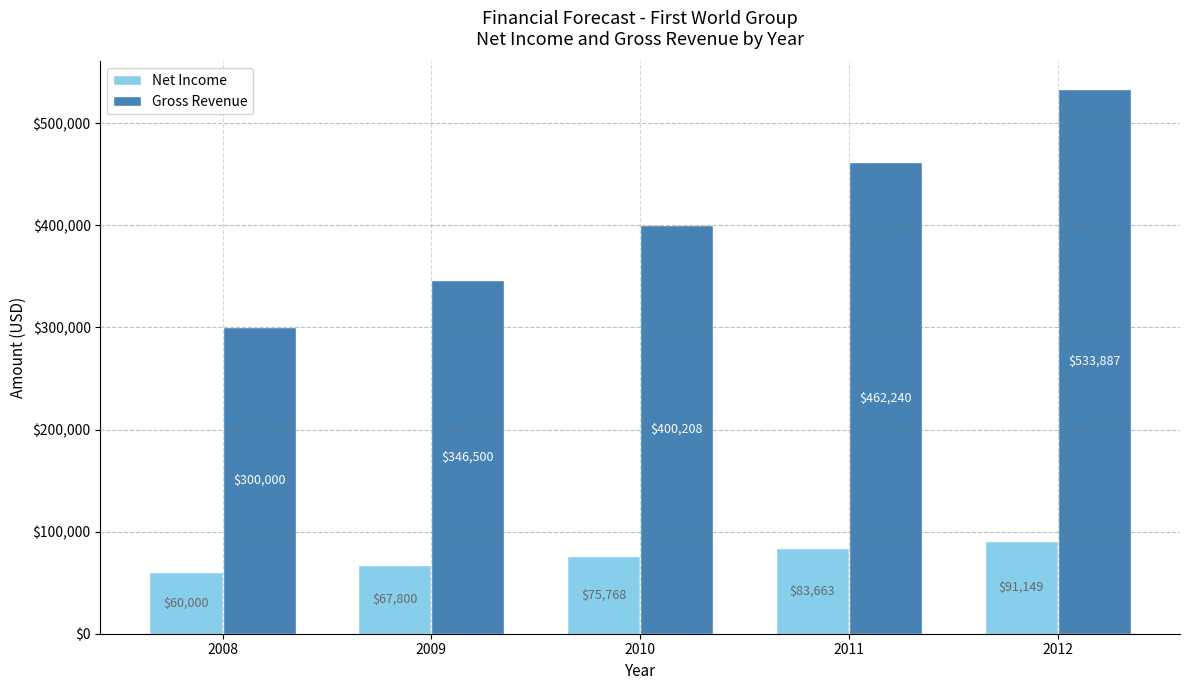

How many series are shown in this chart?

2